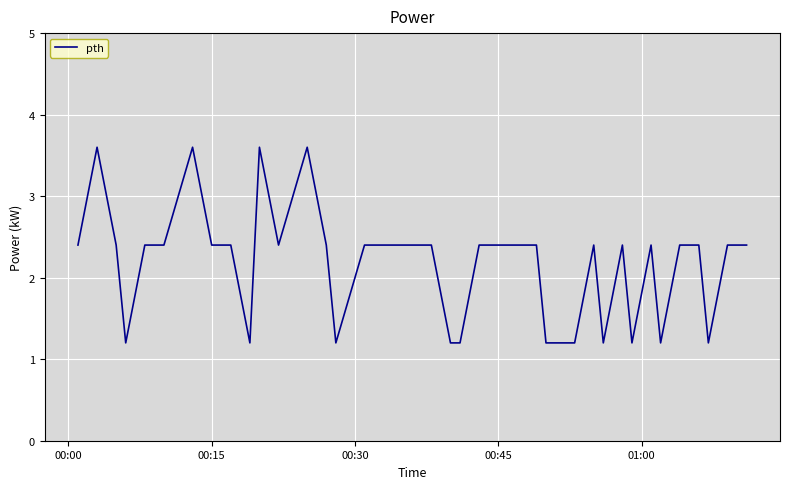

What is the smallest value displayed?

1.2